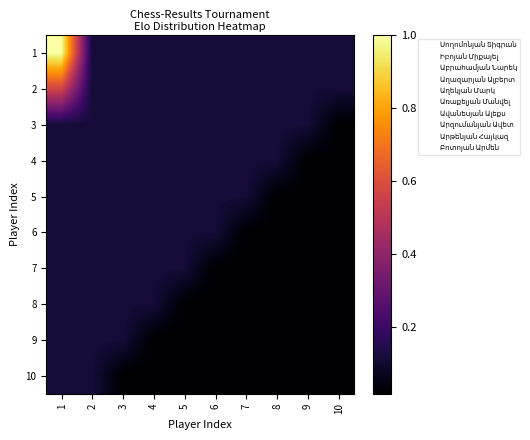

Reading left to right, extract all data points from this chart.

1: 1=1.0	2=0.1	3=0.1	4=0.1	5=0.1	6=0.1	7=0.1	8=0.1	9=0.1	10=0.1
2: 1=0.6	2=0.1	3=0.1	4=0.1	5=0.1	6=0.1	7=0.1	8=0.1	9=0.1	10=0.1
3: 1=0.1	2=0.1	3=0.1	4=0.1	5=0.1	6=0.1	7=0.1	8=0.1	9=0.1	10=0.0
4: 1=0.1	2=0.1	3=0.1	4=0.1	5=0.1	6=0.1	7=0.1	8=0.1	9=0.0	10=0.0
5: 1=0.1	2=0.1	3=0.1	4=0.1	5=0.1	6=0.1	7=0.1	8=0.0	9=0.0	10=0.0
6: 1=0.1	2=0.1	3=0.1	4=0.1	5=0.1	6=0.1	7=0.0	8=0.0	9=0.0	10=0.0
7: 1=0.1	2=0.1	3=0.1	4=0.1	5=0.1	6=0.0	7=0.0	8=0.0	9=0.0	10=0.0
8: 1=0.1	2=0.1	3=0.1	4=0.1	5=0.0	6=0.0	7=0.0	8=0.0	9=0.0	10=0.0
9: 1=0.1	2=0.1	3=0.1	4=0.0	5=0.0	6=0.0	7=0.0	8=0.0	9=0.0	10=0.0
10: 1=0.1	2=0.1	3=0.0	4=0.0	5=0.0	6=0.0	7=0.0	8=0.0	9=0.0	10=0.0